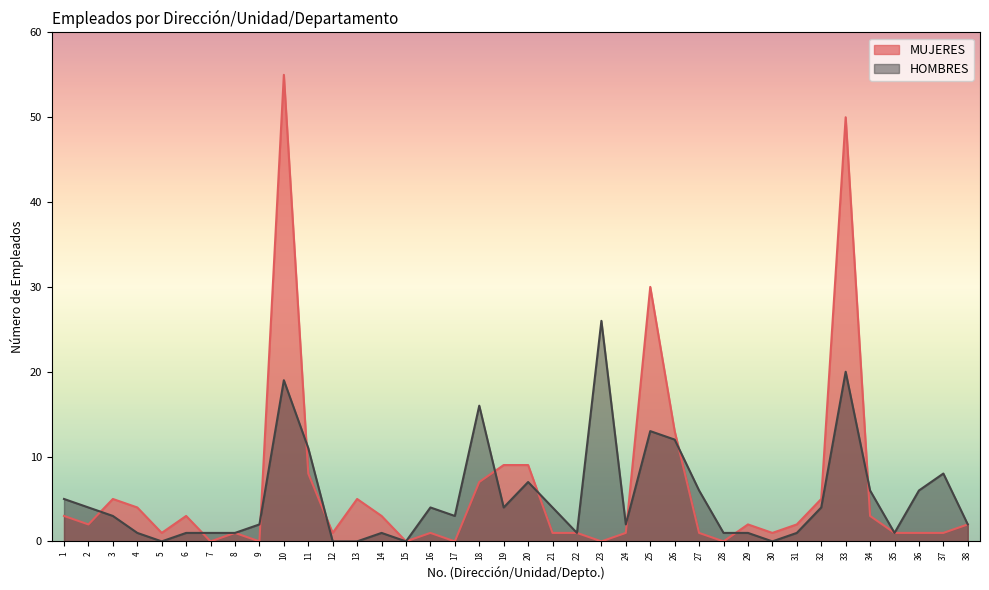

Rank the series at 12 from lowest to highest value.

HOMBRES, MUJERES